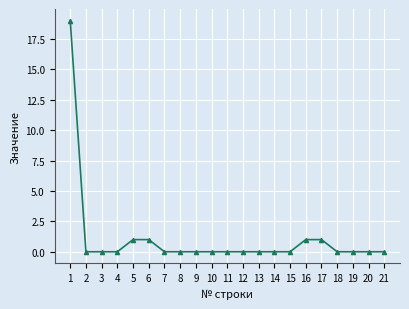

Is this an area chart (filled region under the line)?

No